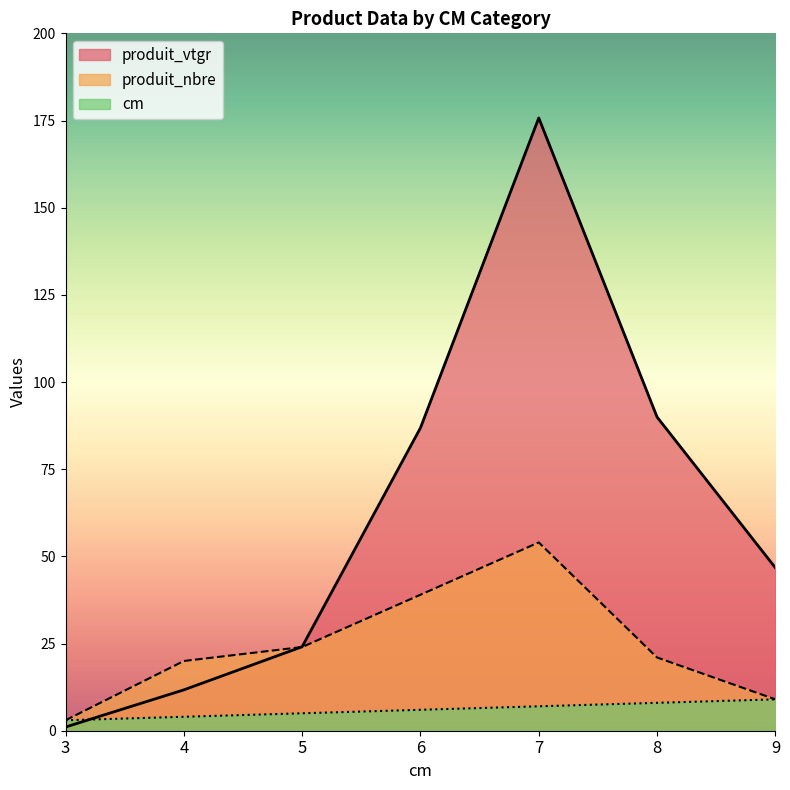

What are all the series names shown in the legend?

produit_vtgr, produit_nbre, cm